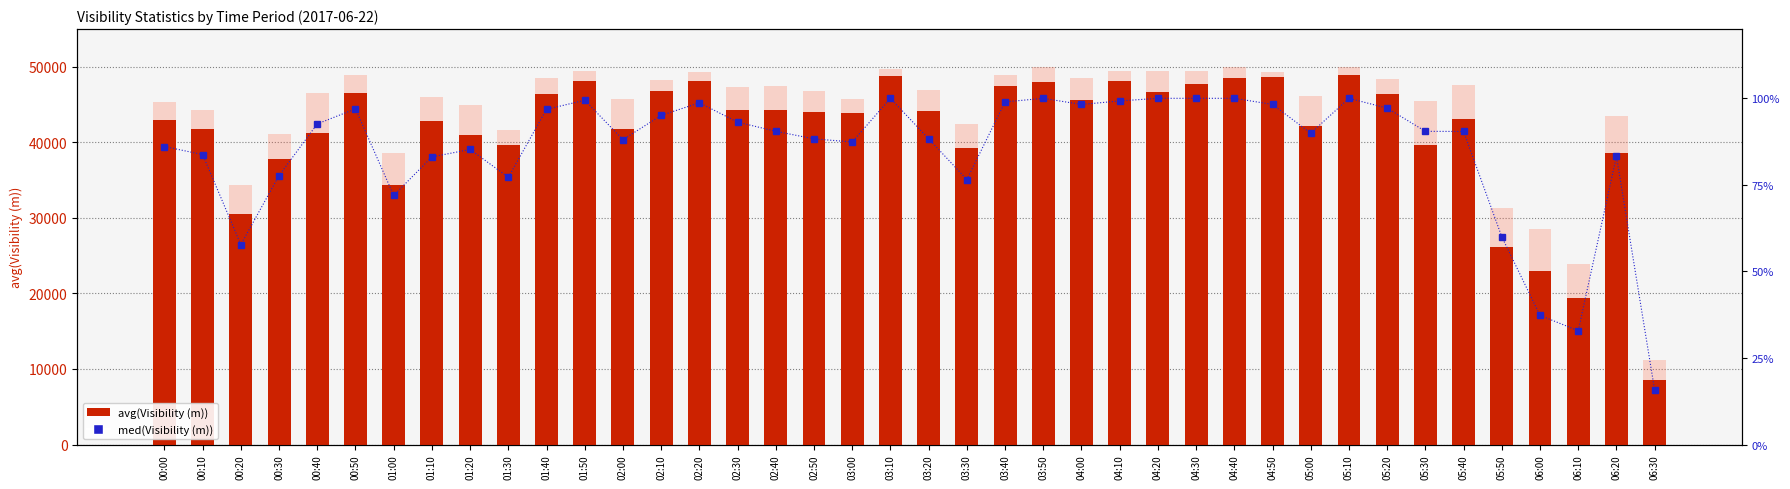

Which has a higher value, 01:00 or 04:10?

04:10